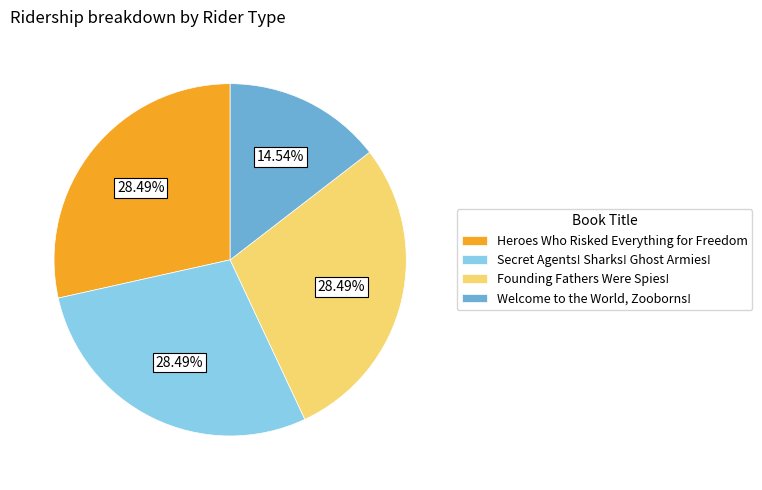

Approximately how many times larger is the value at Welcome to the World, Zooborns! compared to Founding Fathers Were Spies!?

0.5